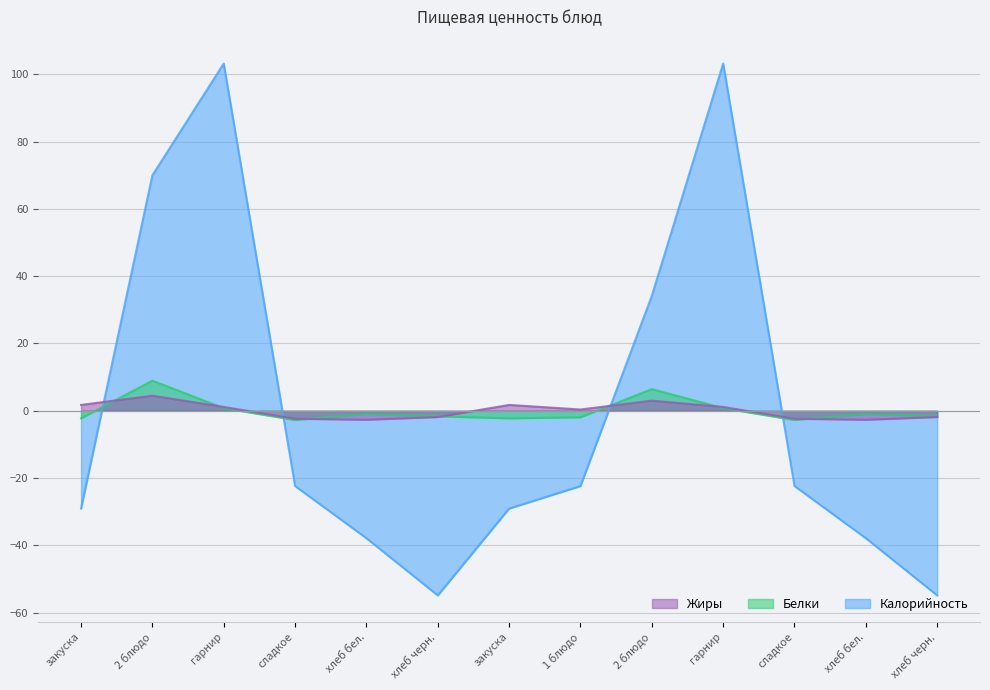

Which series ends up on top after the final intersection of Калорийность and Белки?

Белки